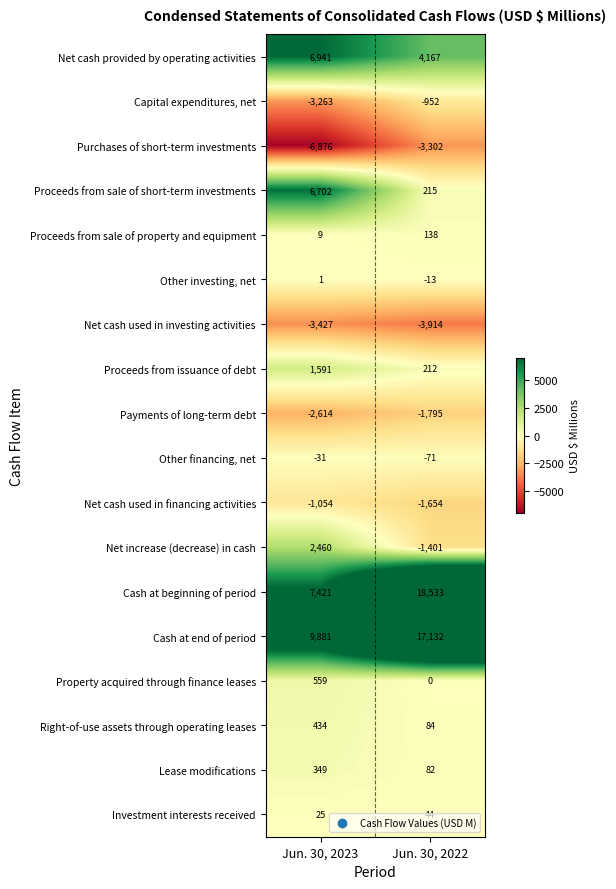

Which label corresponds to the smallest value in the chart?

Jun. 30, 2023